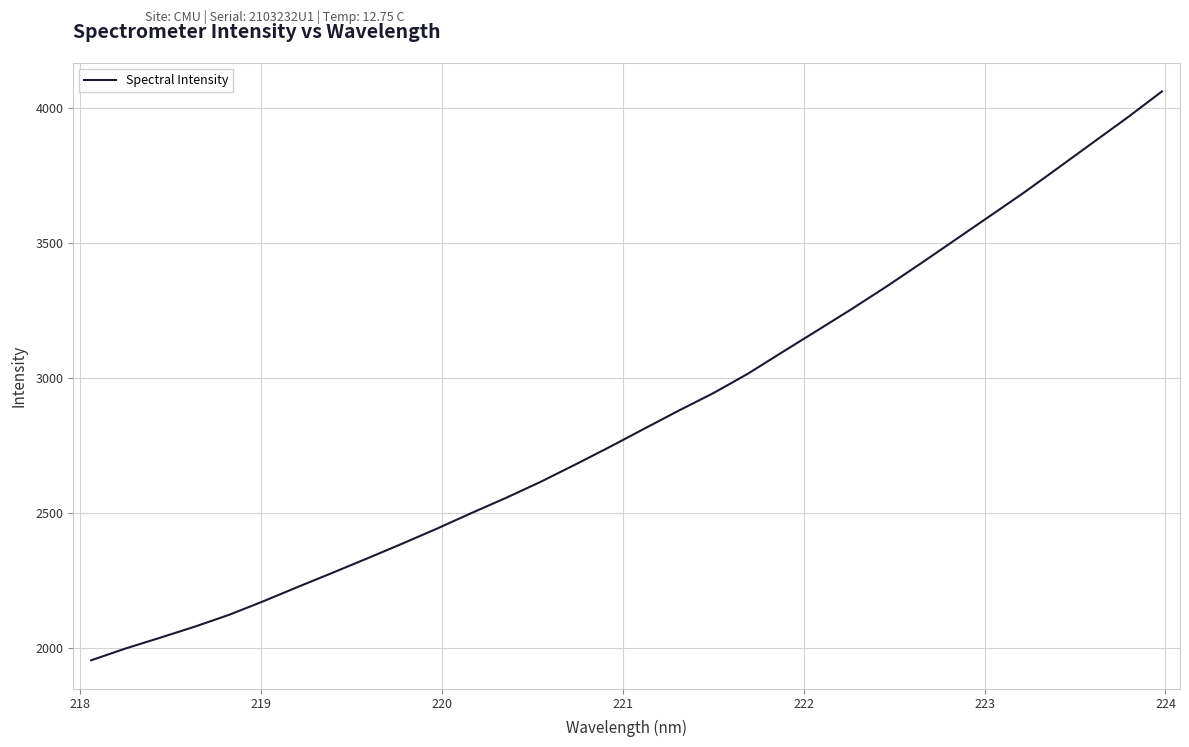

Is this an area chart (filled region under the line)?

No